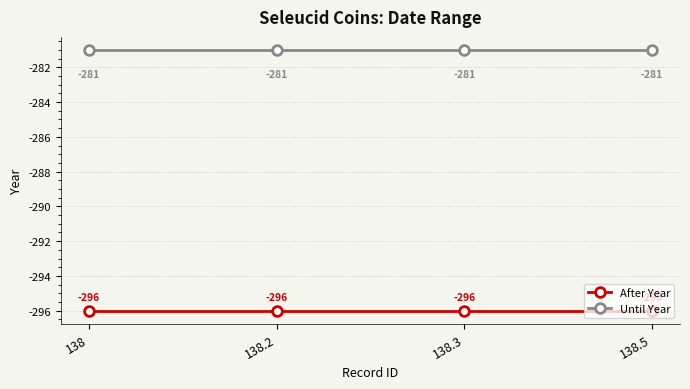

Is the value of After Year at 138.3 greater than the value of Until Year at 138?

No